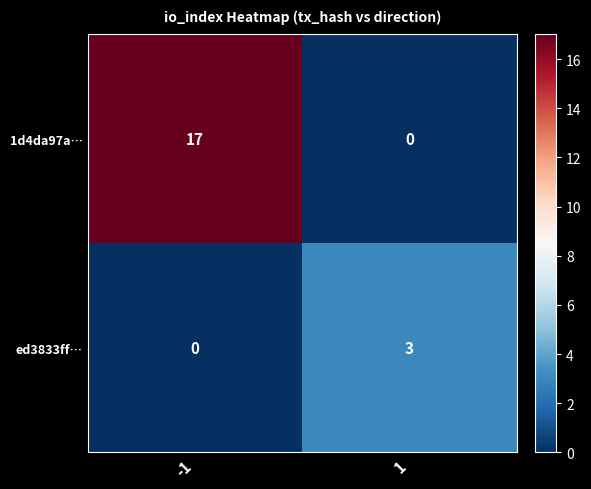

What is the total value across all series at -1?

17